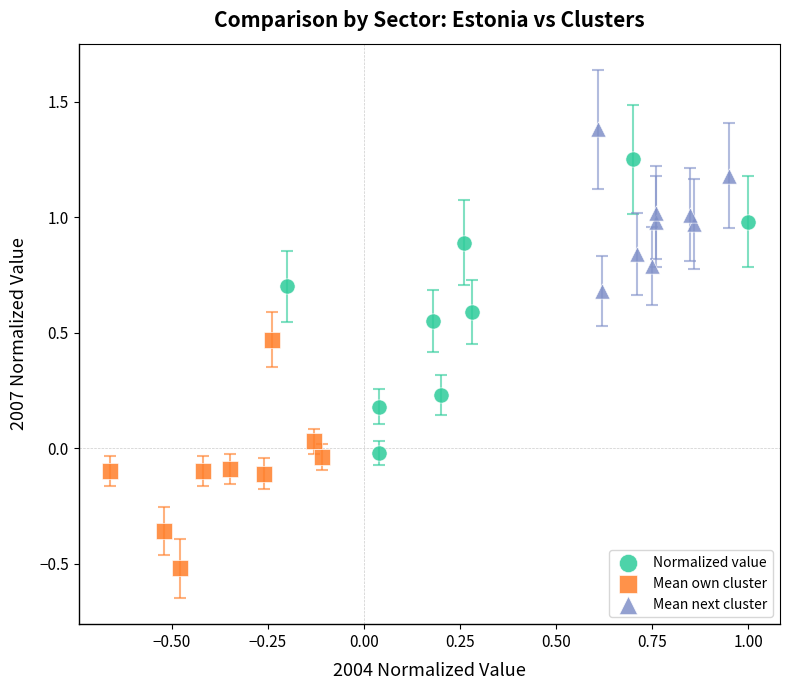

What are all the series names shown in the legend?

Normalized value, Mean own cluster, Mean next cluster